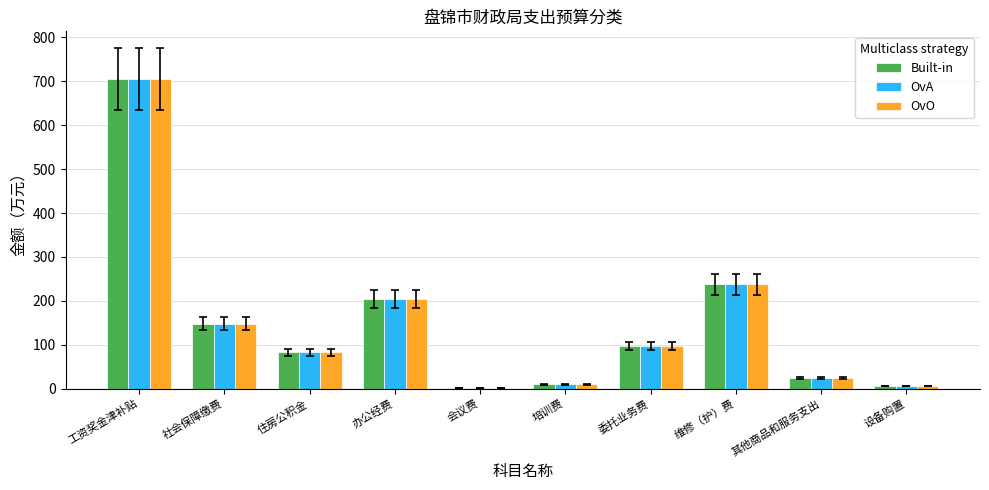

Where does the Built-in series first go above 97?

工资奖金津补贴